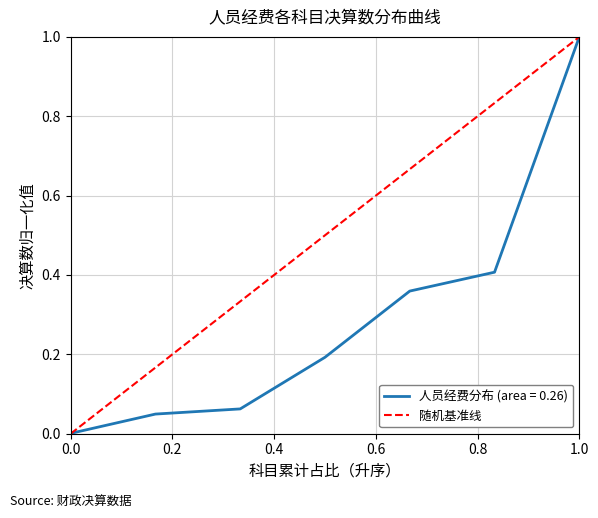

What is the highest value of the 人员经费分布 (area = 0.26) series?

1.0